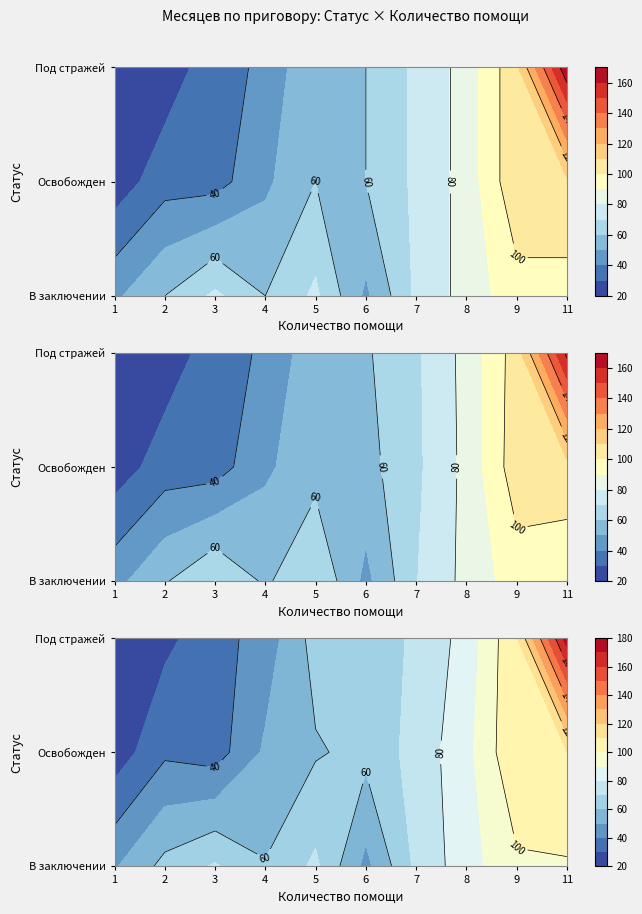

Rank the categories by Освобожден value from lowest to highest.

1, 2, 3, 4, 5, 6, 7, 8, 9, 11